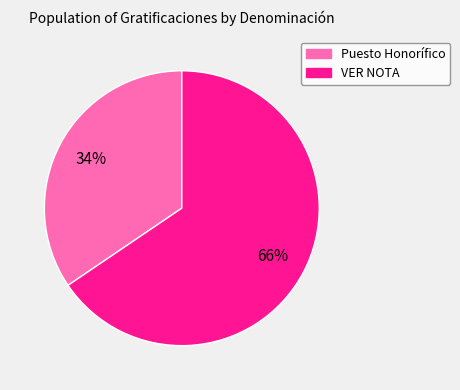

Combined, do Puesto Honorífico and VER NOTA account for over 50%?

Yes